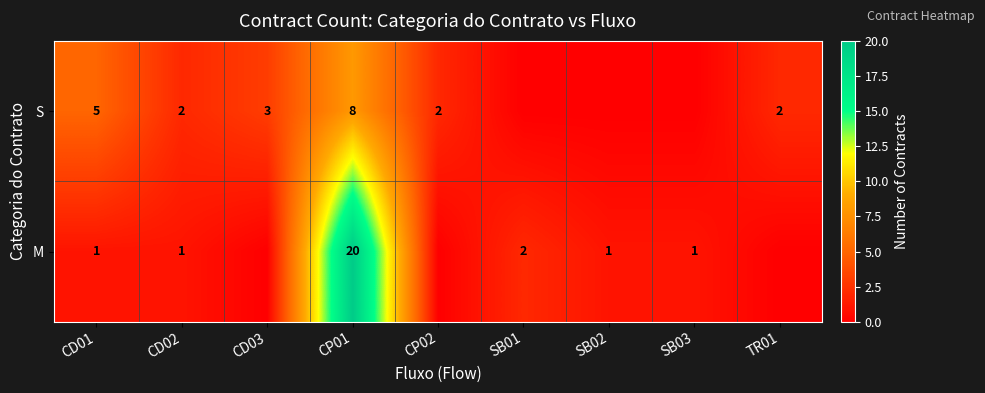

What is the sum of the S values at CD01 and TR01?

7